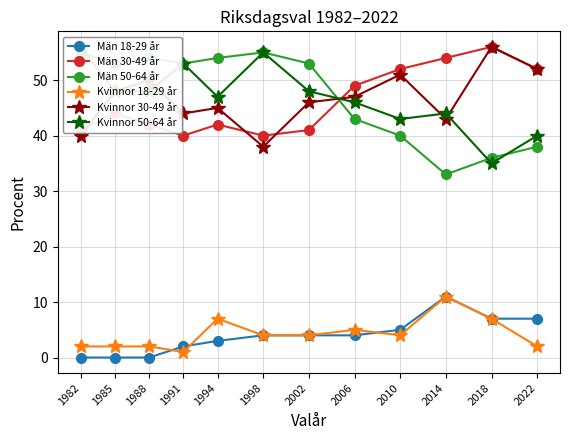

At which label does Män 18-29 år reach its minimum?

1982